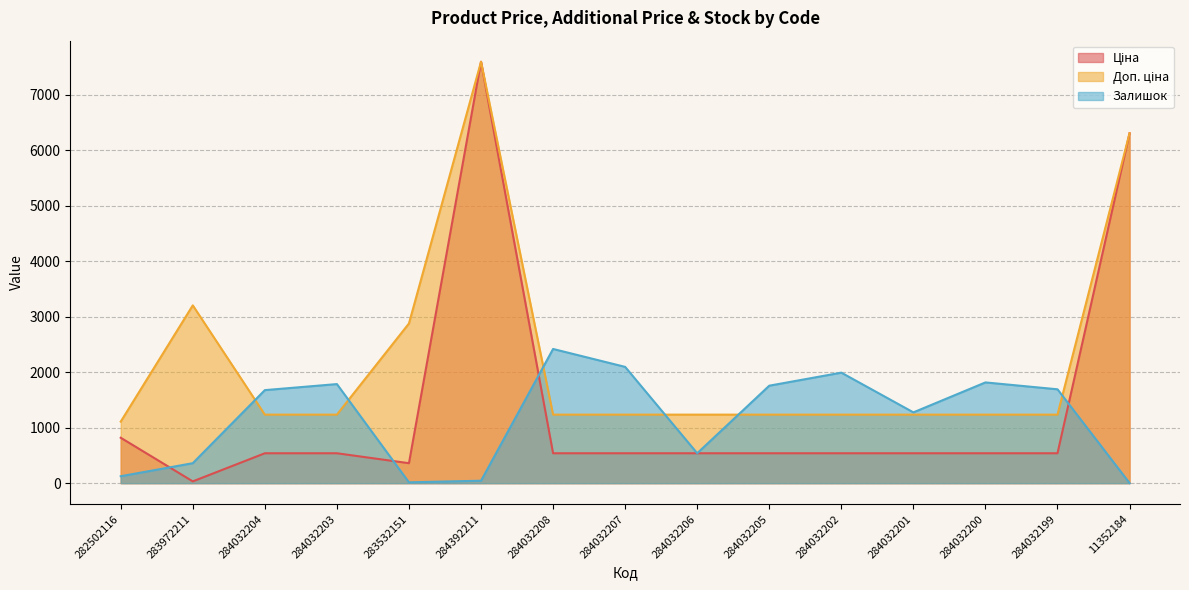

What is the sum of the Залишок values at 284032199 and 282502116?

1817.0